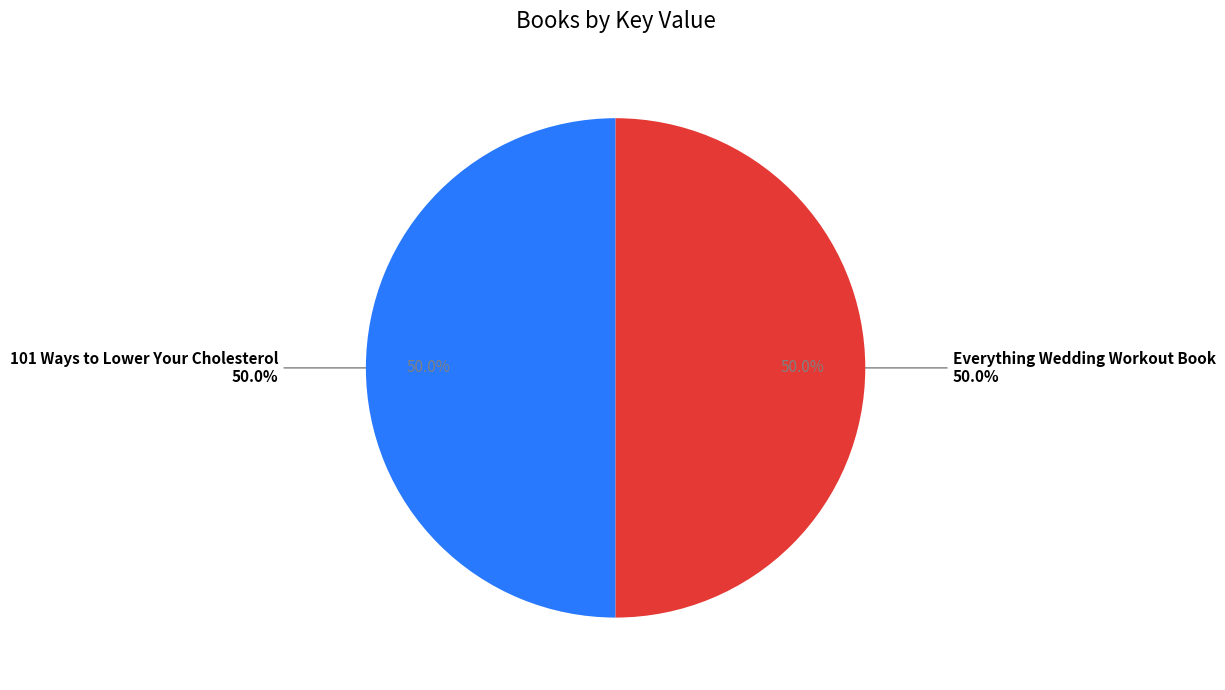

How many slices are in this pie chart?

2